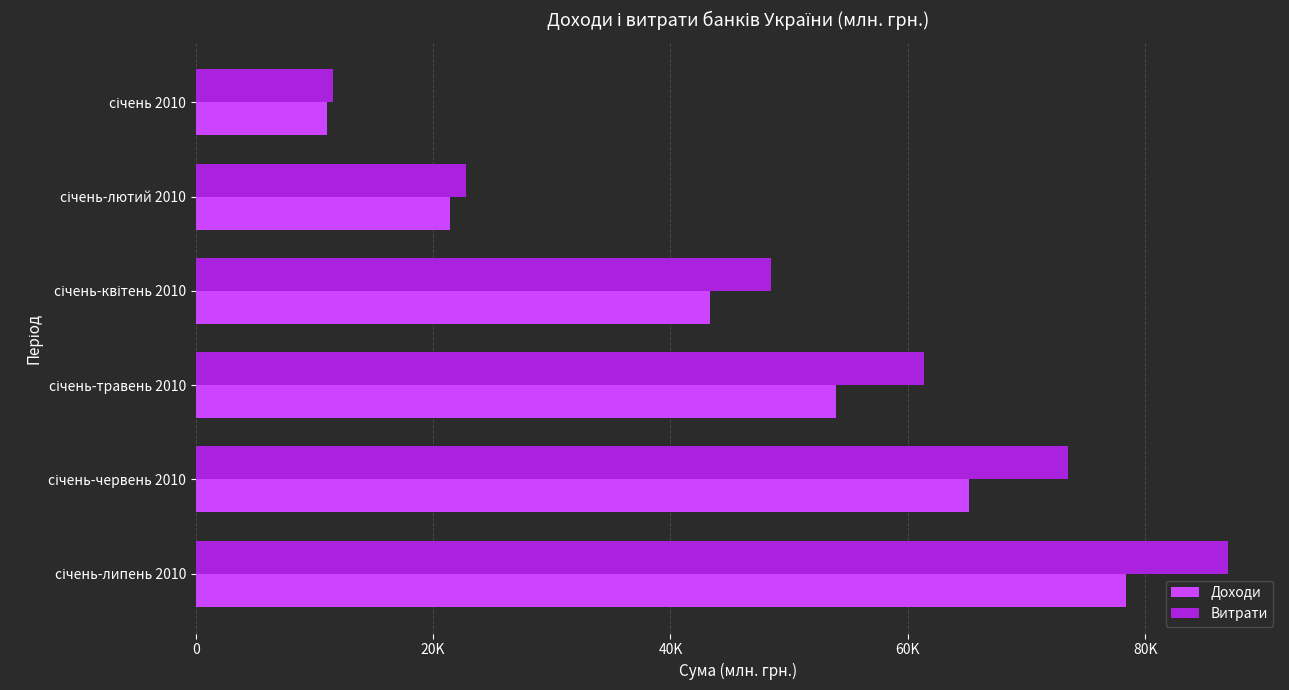

What is the average value of the Доходи series?

45545.8